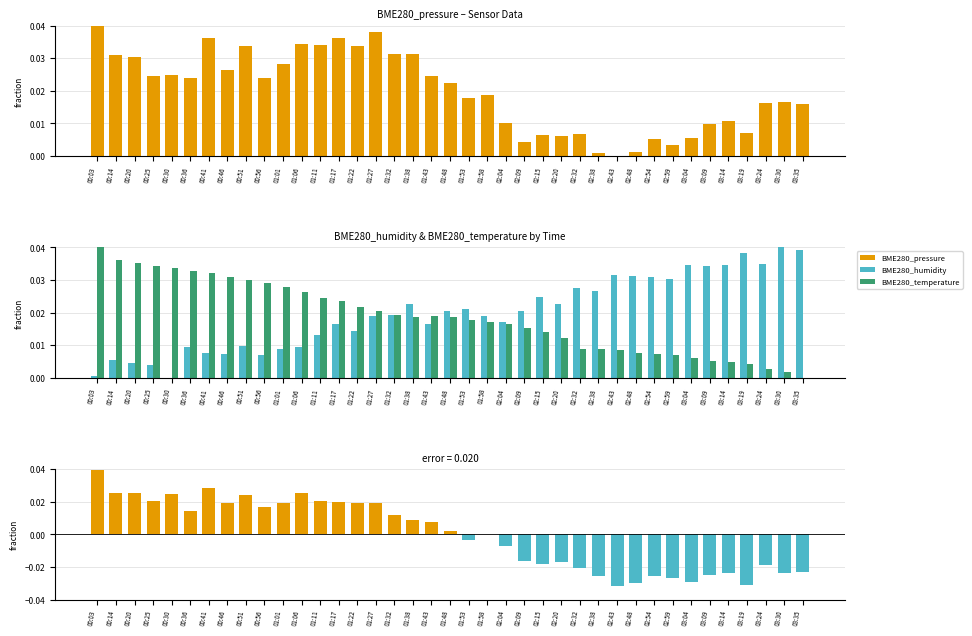

At which label is BME280_temperature closest to 0?

03:35